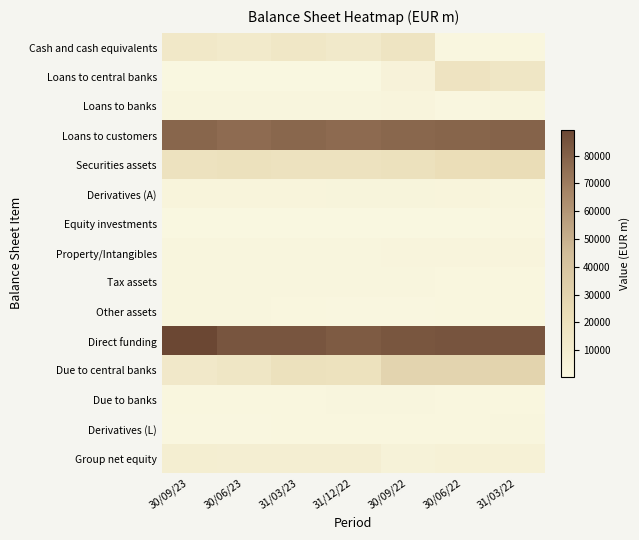

Between 30/09/23 and 30/06/22, which is larger?

30/09/23